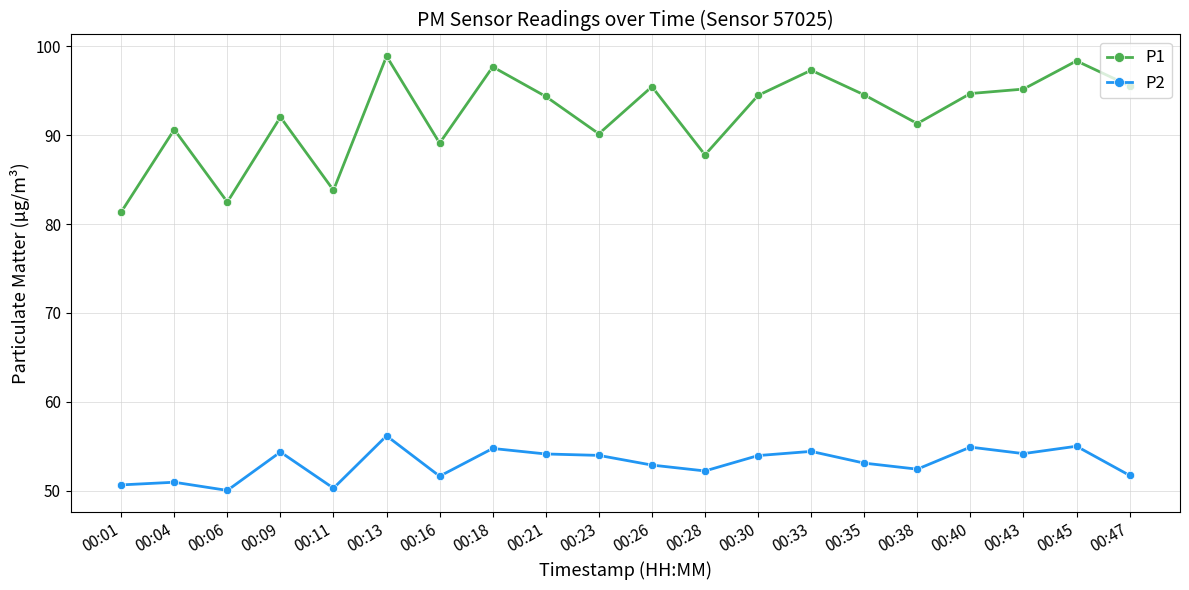

List the series in order of their overall mean, highest first.

P1, P2